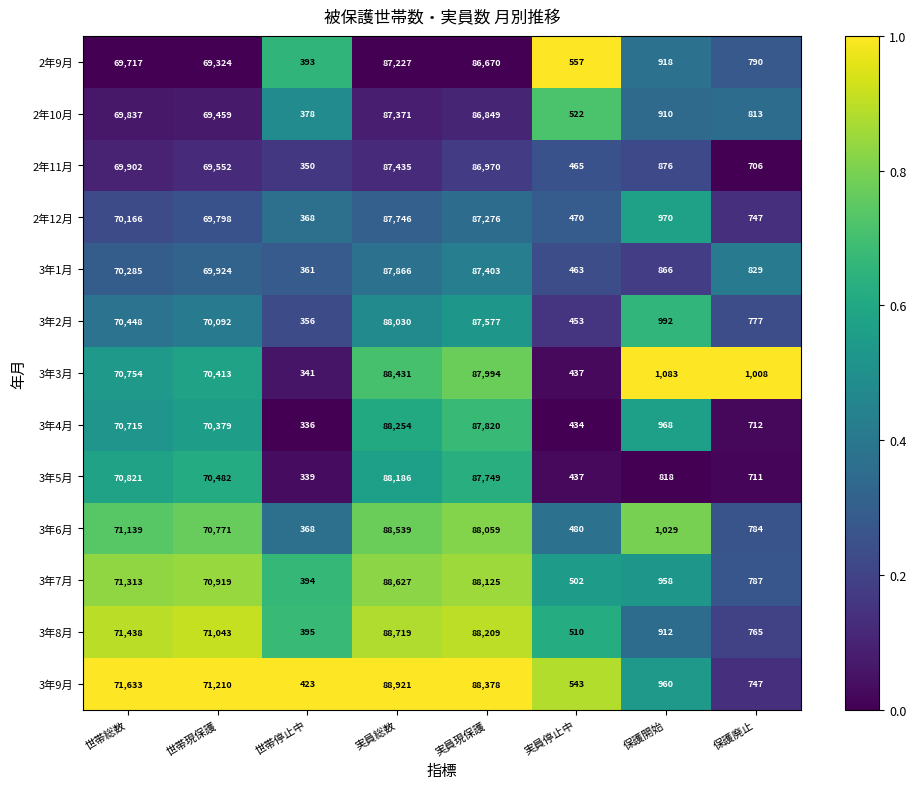

What is the difference between the highest and lowest values at 保護廃止?

302